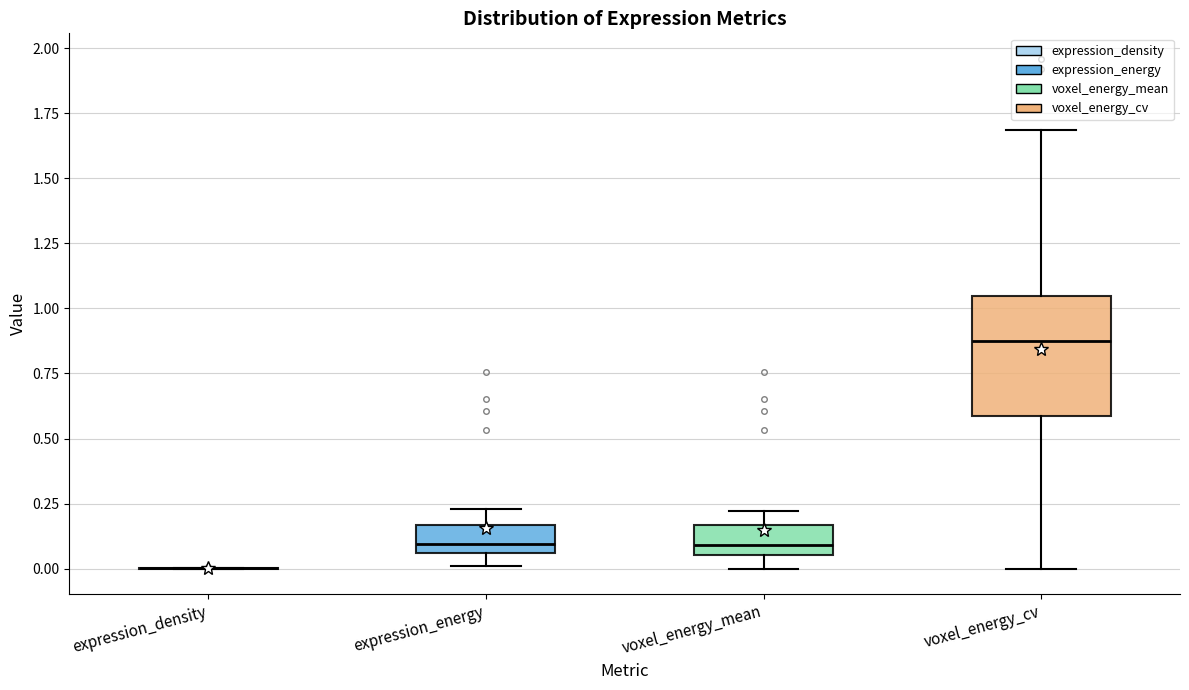

Reading left to right, transcribe this box plot: for each box, give where its median line is, the range the box spans, and where its two whiskers end, as read against the y-axis. The values are not printed on the chart, so give them approximately, as read against the axis.

expression_density: box collapsed to a line at 0.00, whiskers 0.00 to 0.00
expression_energy: median 0.10, box 0.05 to 0.15, whiskers 0.00 to 0.25
voxel_energy_mean: median 0.10, box 0.05 to 0.15, whiskers 0.00 to 0.20
voxel_energy_cv: median 0.85, box 0.60 to 1.05, whiskers 0.00 to 1.70